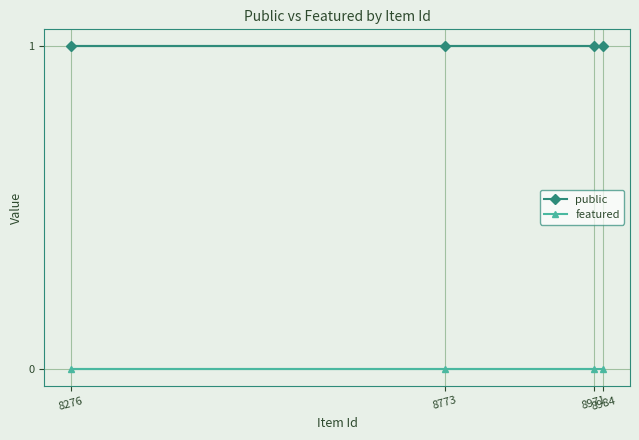

What is the difference between the highest and lowest values at 8971?

1